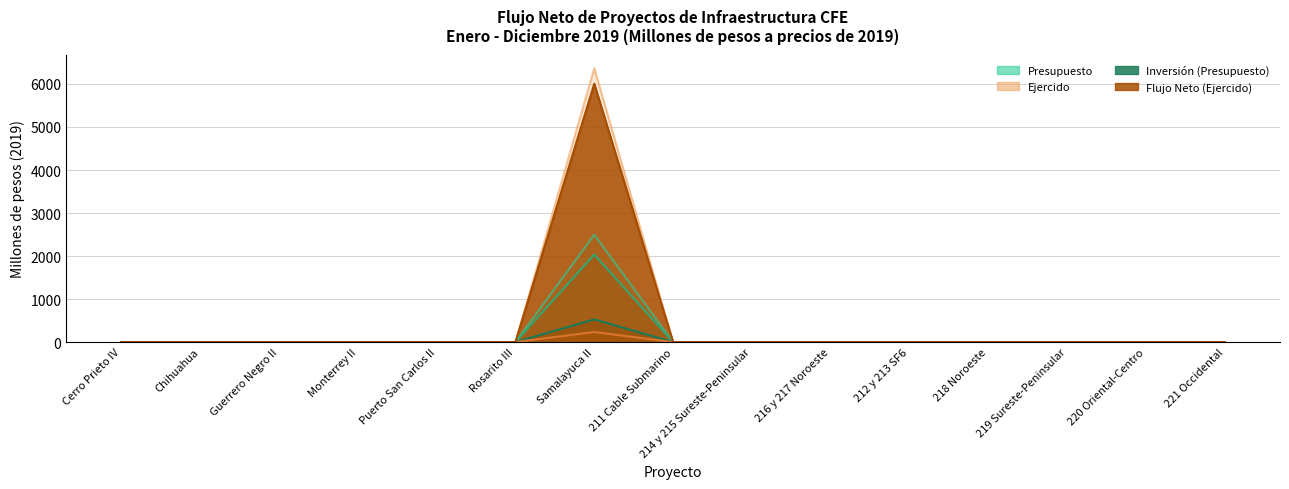

Which series changed the most between Chihuahua and Puerto San Carlos II?

Presupuesto Ingresos